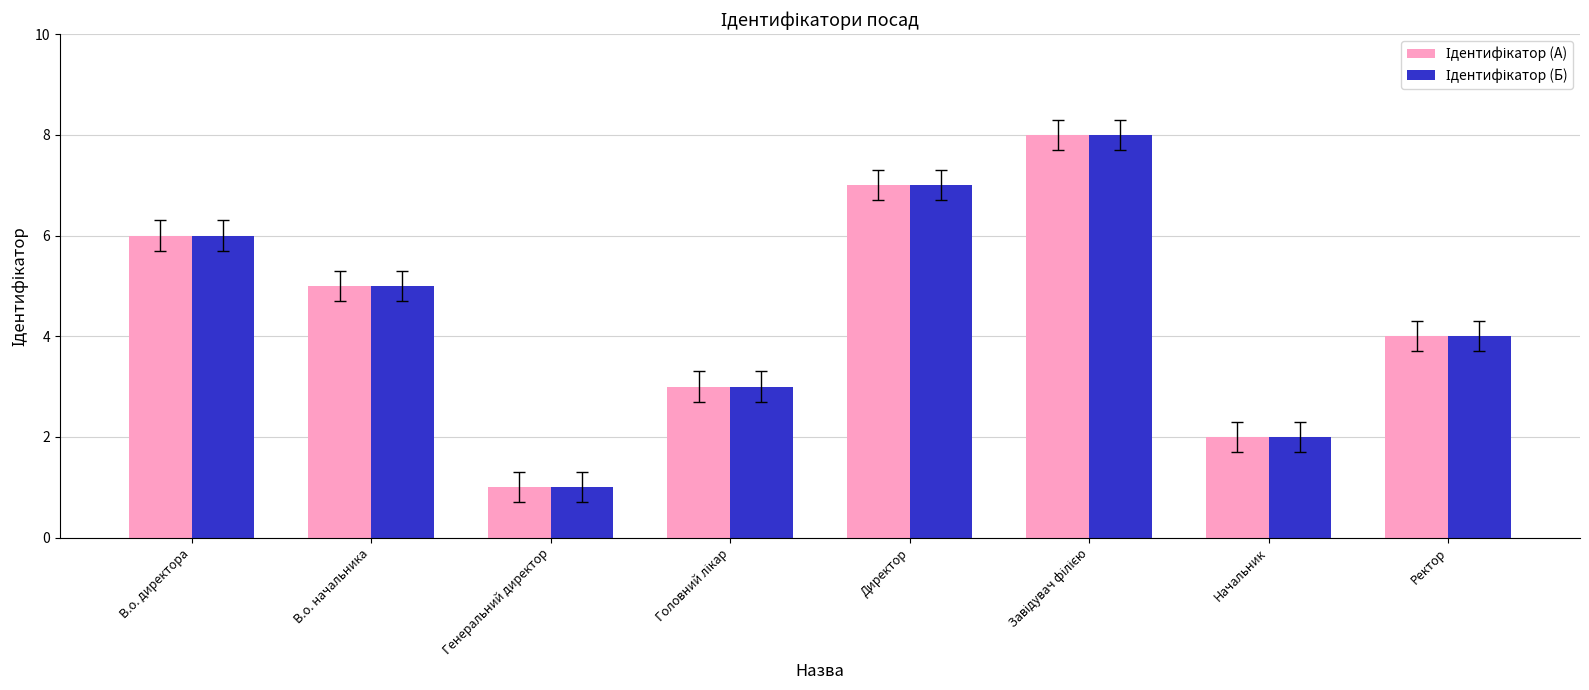

What position from the right is В.о. директора?

8